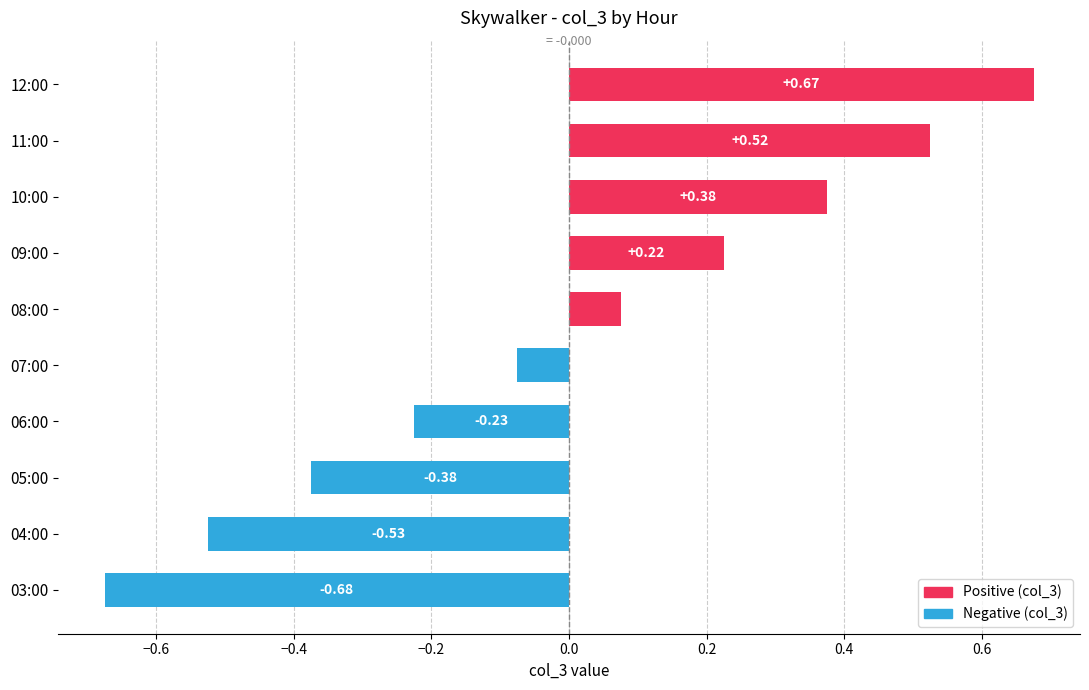

At which category does the chart reach its minimum across all series?

03:00